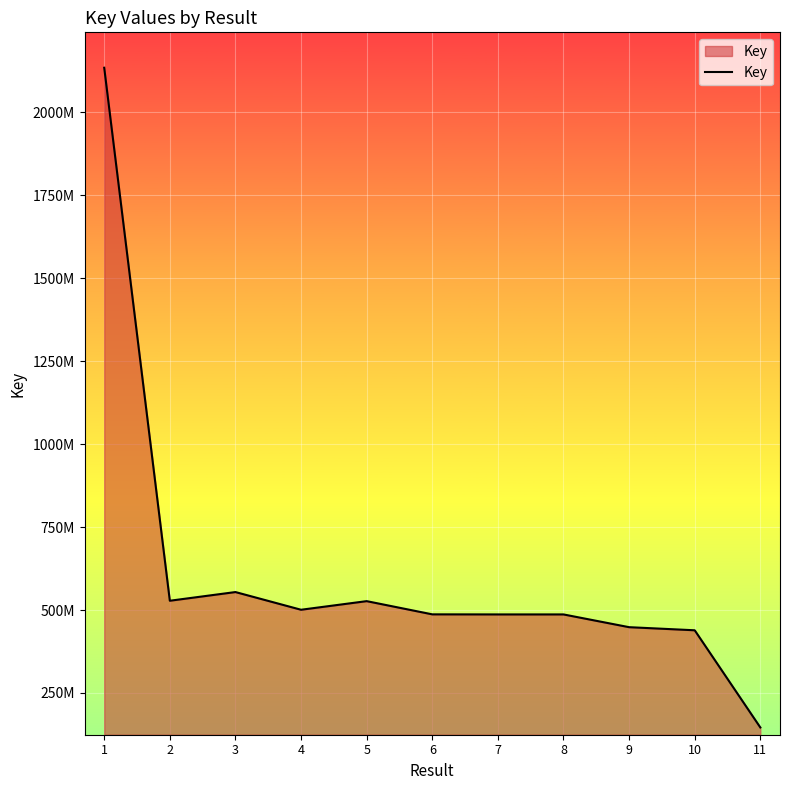

Approximately how many times larger is the value at 6 compared to 9?

1.1